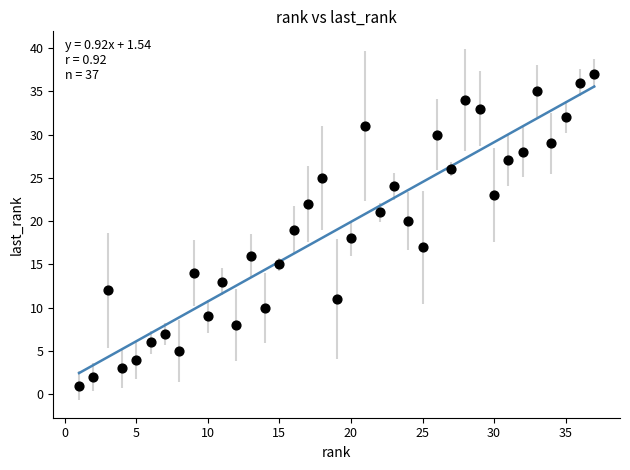

What is the range of Y values (max minus min)?

36